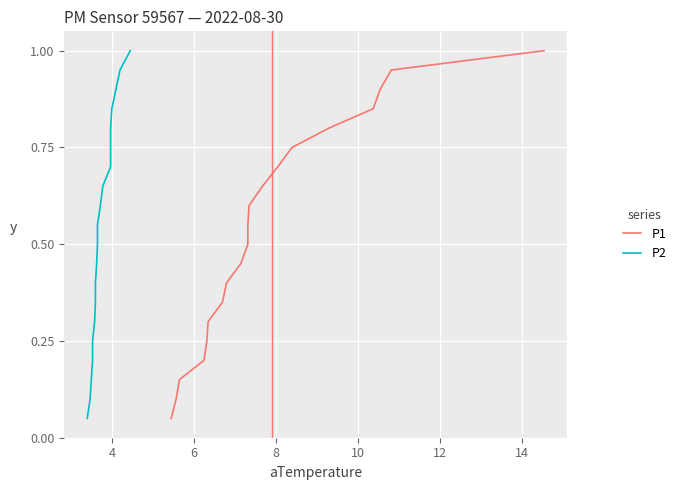

True or false: P1 and P2 cross at least once.

False